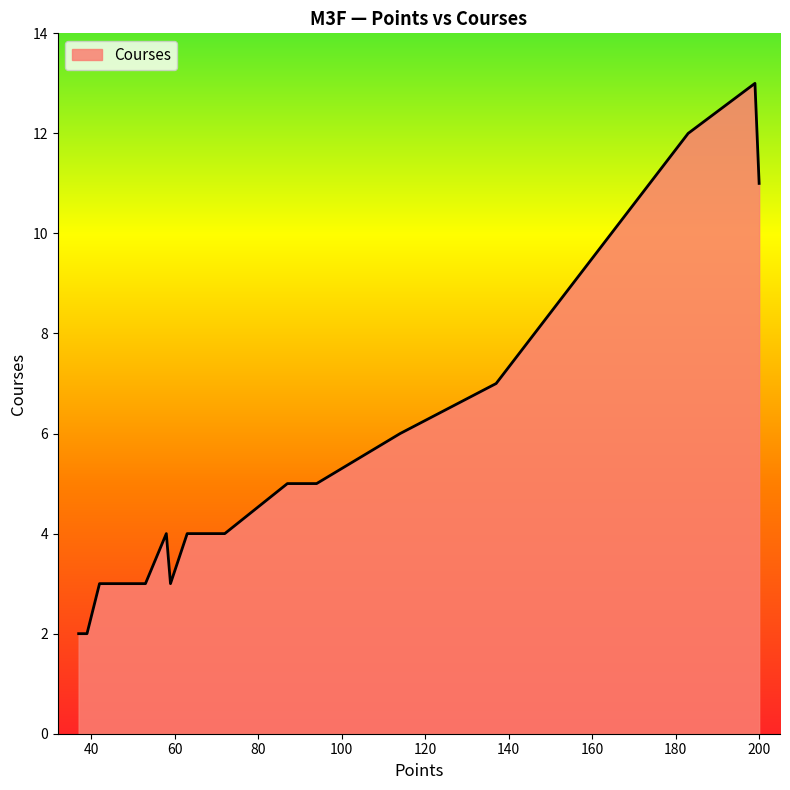

What is the minimum value shown in the chart?

2